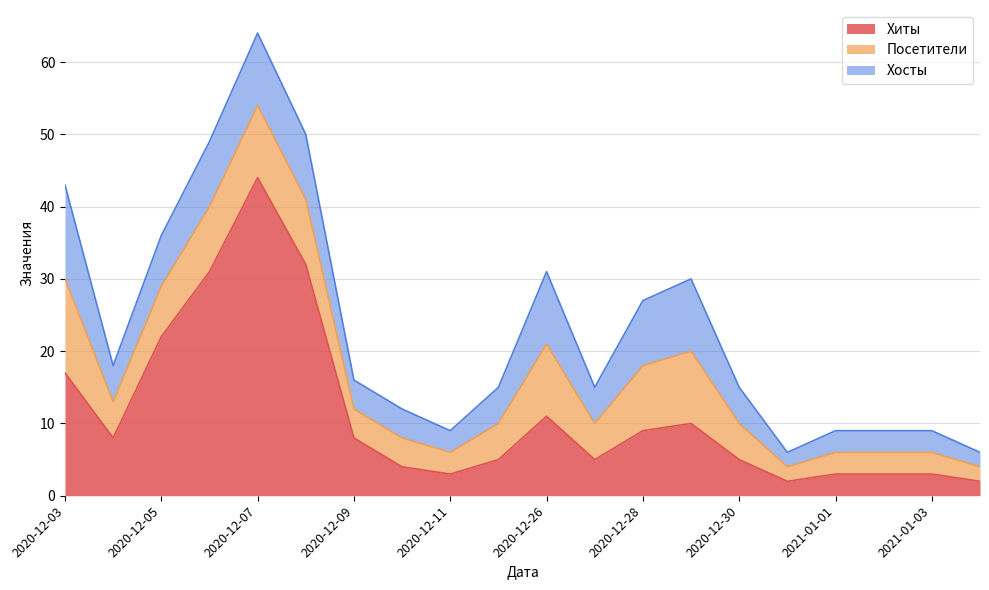

Rank the categories by Хиты value from highest to lowest.

2020-12-07, 2020-12-08, 2020-12-06, 2020-12-05, 2020-12-03, 2020-12-26, 2020-12-29, 2020-12-28, 2020-12-04, 2020-12-09, 2020-12-25, 2020-12-27, 2020-12-30, 2020-12-10, 2020-12-11, 2021-01-01, 2021-01-02, 2021-01-03, 2020-12-31, 2021-01-04